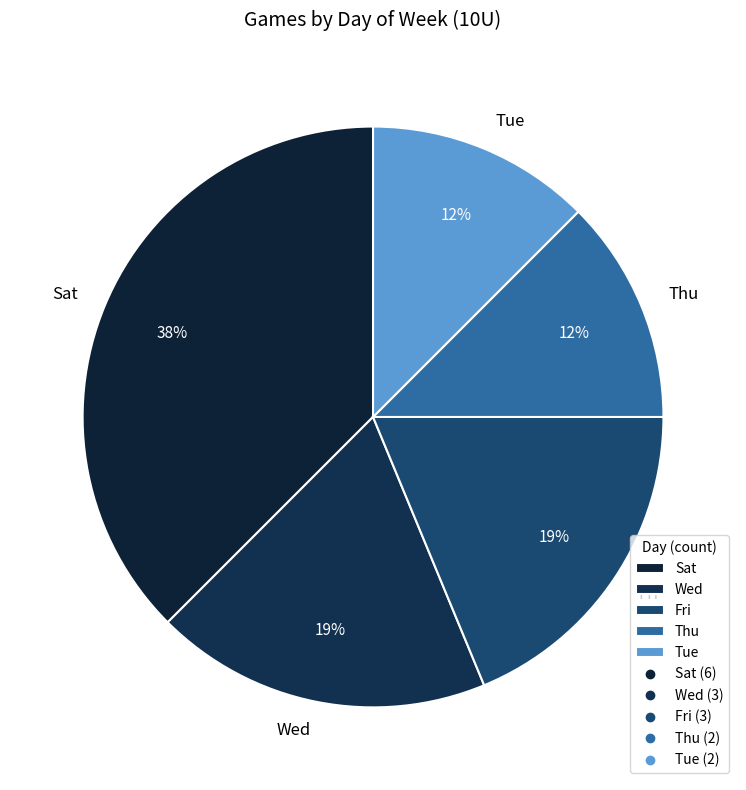

How many segments does this pie chart have?

5